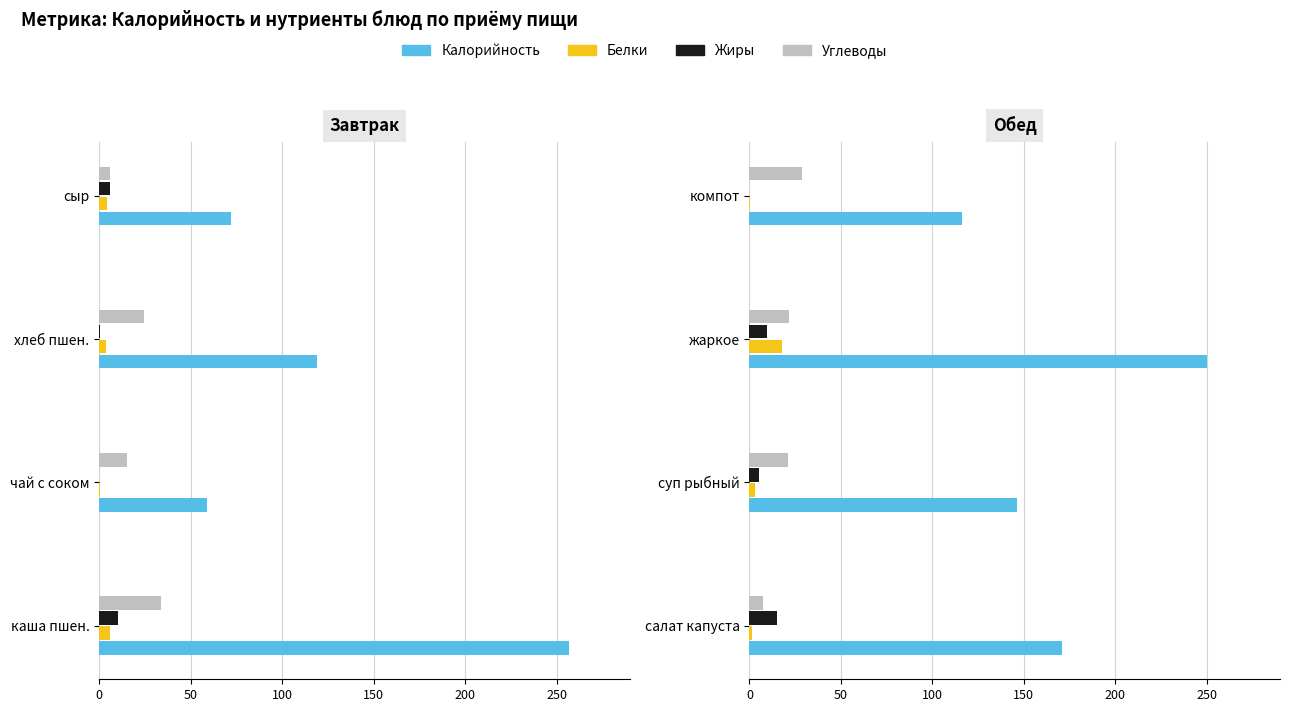

Which series has the largest total across all categories?

Калорийность